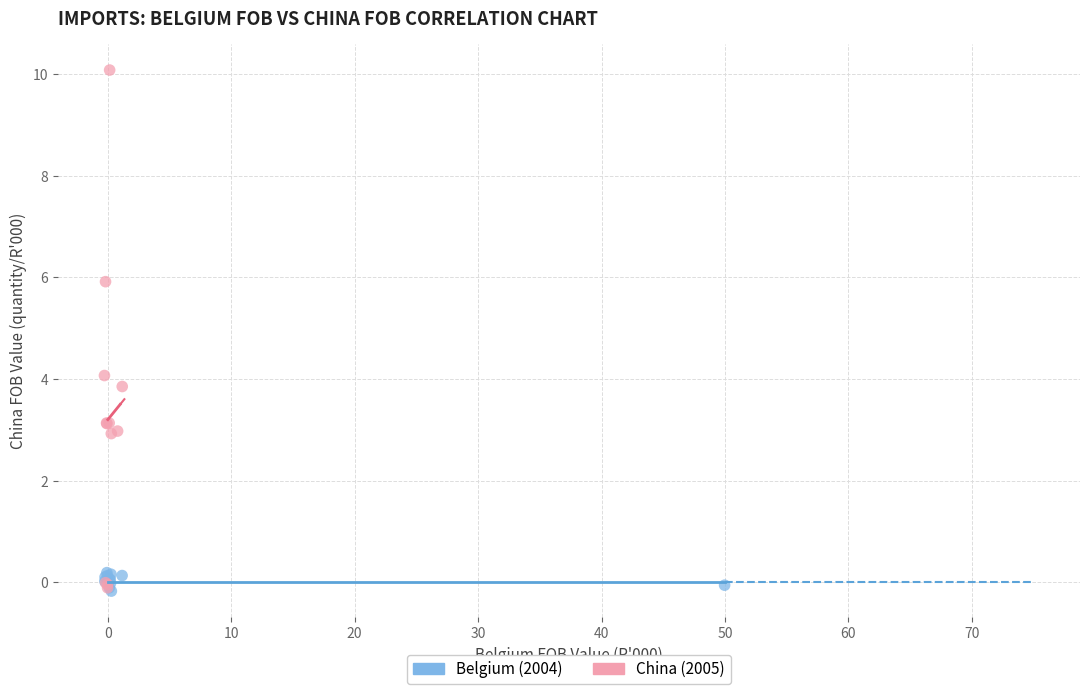

Which series has the widest spread of Y values?

China (2005)